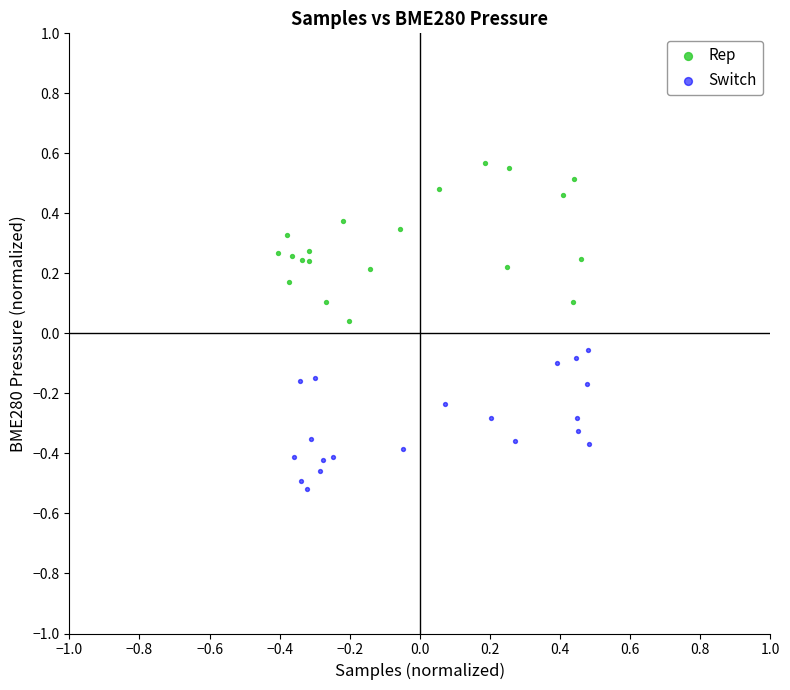

Which series has the largest Y range (max minus min)?

Rep